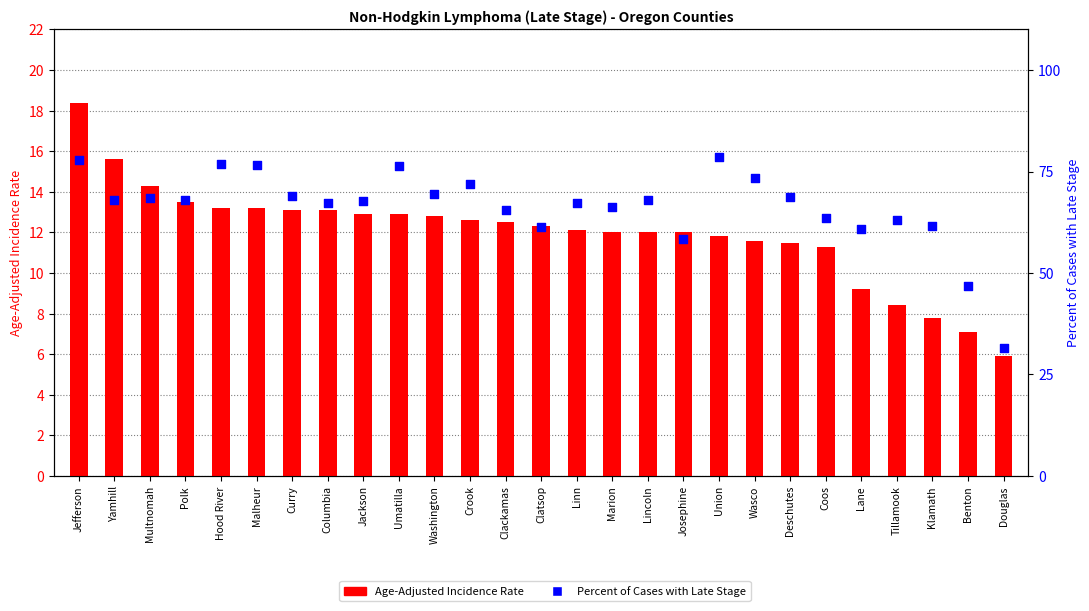

What are all the series names shown in the legend?

Age-Adjusted Incidence Rate, Percent of Cases with Late Stage